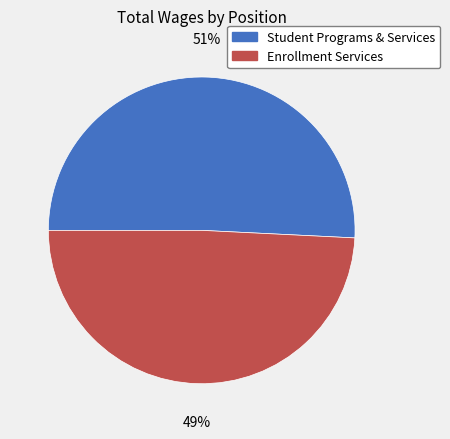

Is the sum of Student Programs & Services and Enrollment Services greater than half?

Yes